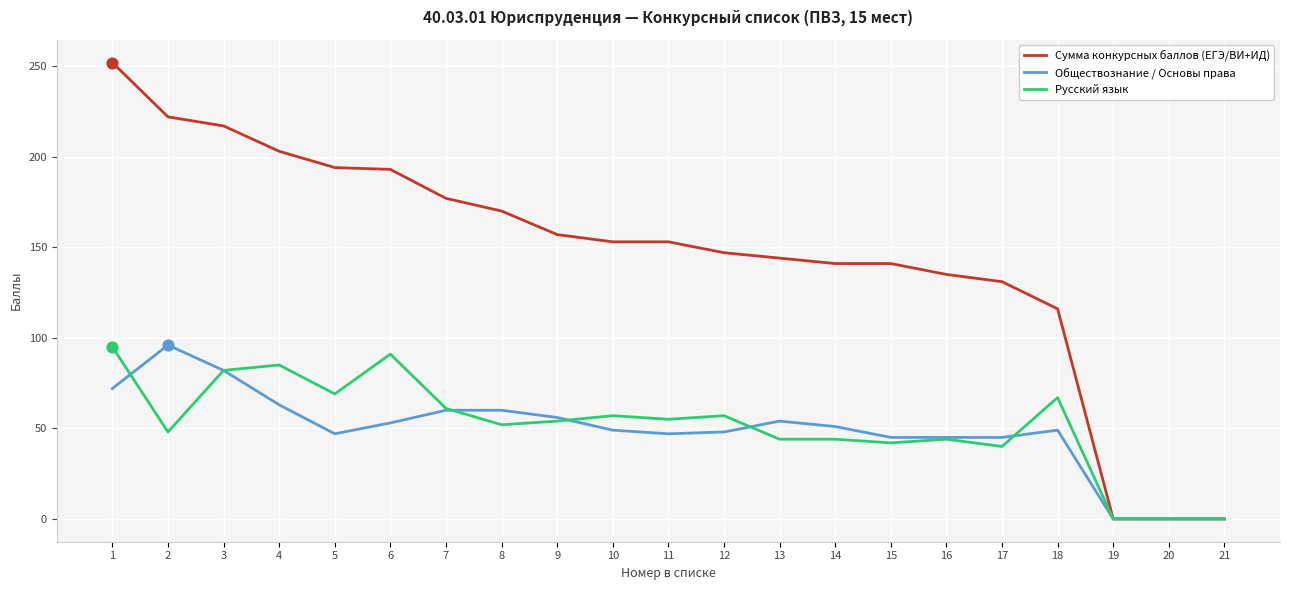

Is the value of Русский язык at 6 greater than the value of Сумма конкурсных баллов (ЕГЭ/ВИ+ИД) at 18?

No